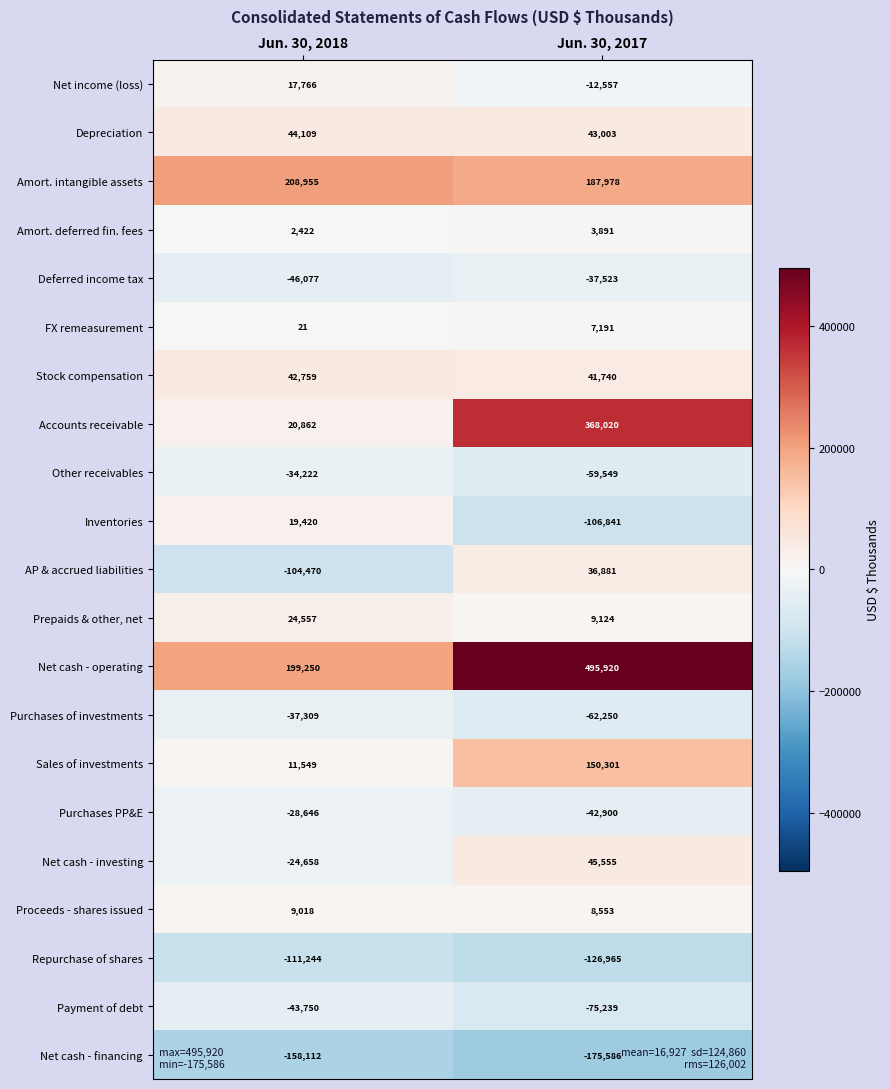

What is the difference between the Accounts receivable values at Jun. 30, 2018 and Jun. 30, 2017?

347158